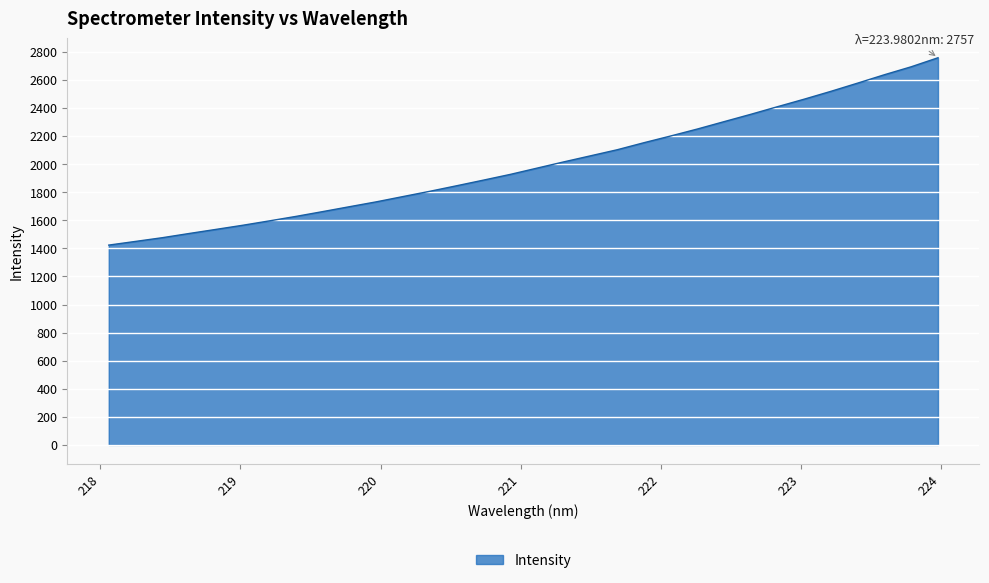

What is the maximum value shown in the chart?

2757.3